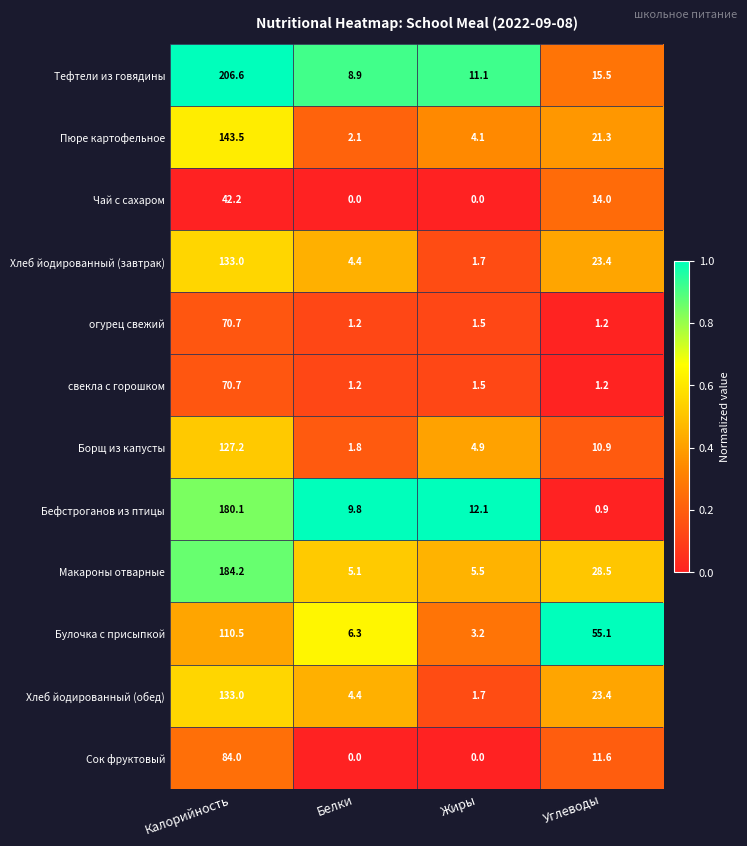

Which series has the largest total across all categories?

Тефтели из говядины